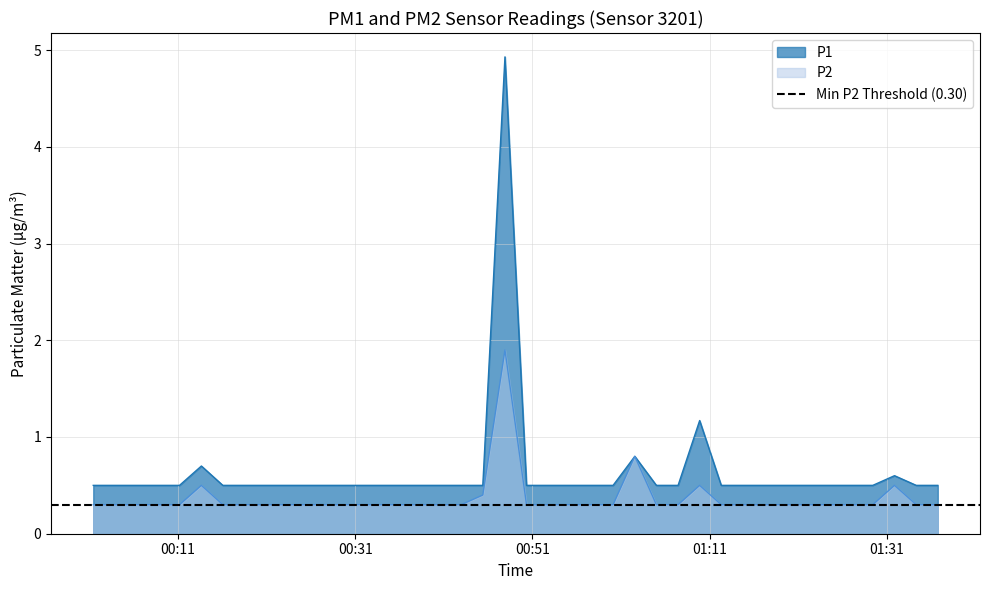

What value does the P2 series have at 2023-08-01T00:52:47?

0.3